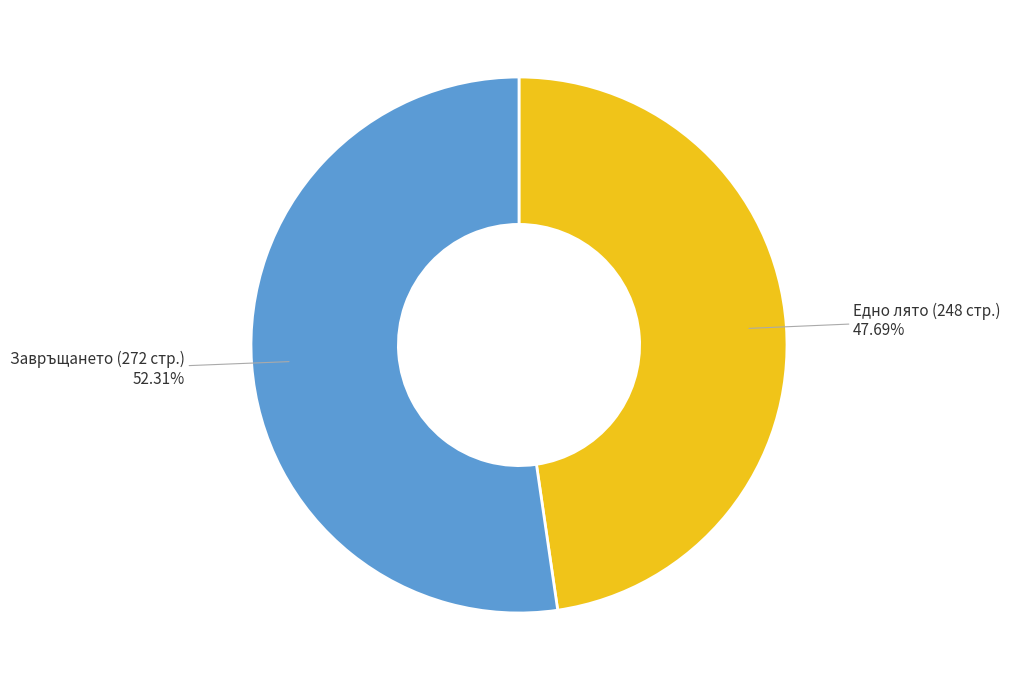

Is there any slice that represents more than half of the pie?

Yes